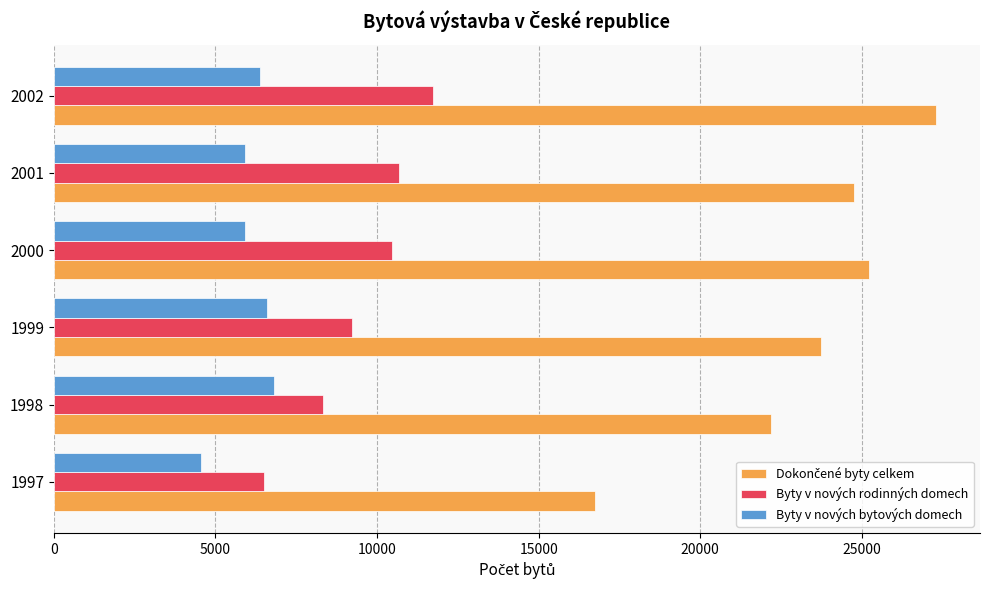

What is the highest value of the Byty v nových bytových domech series?

6827